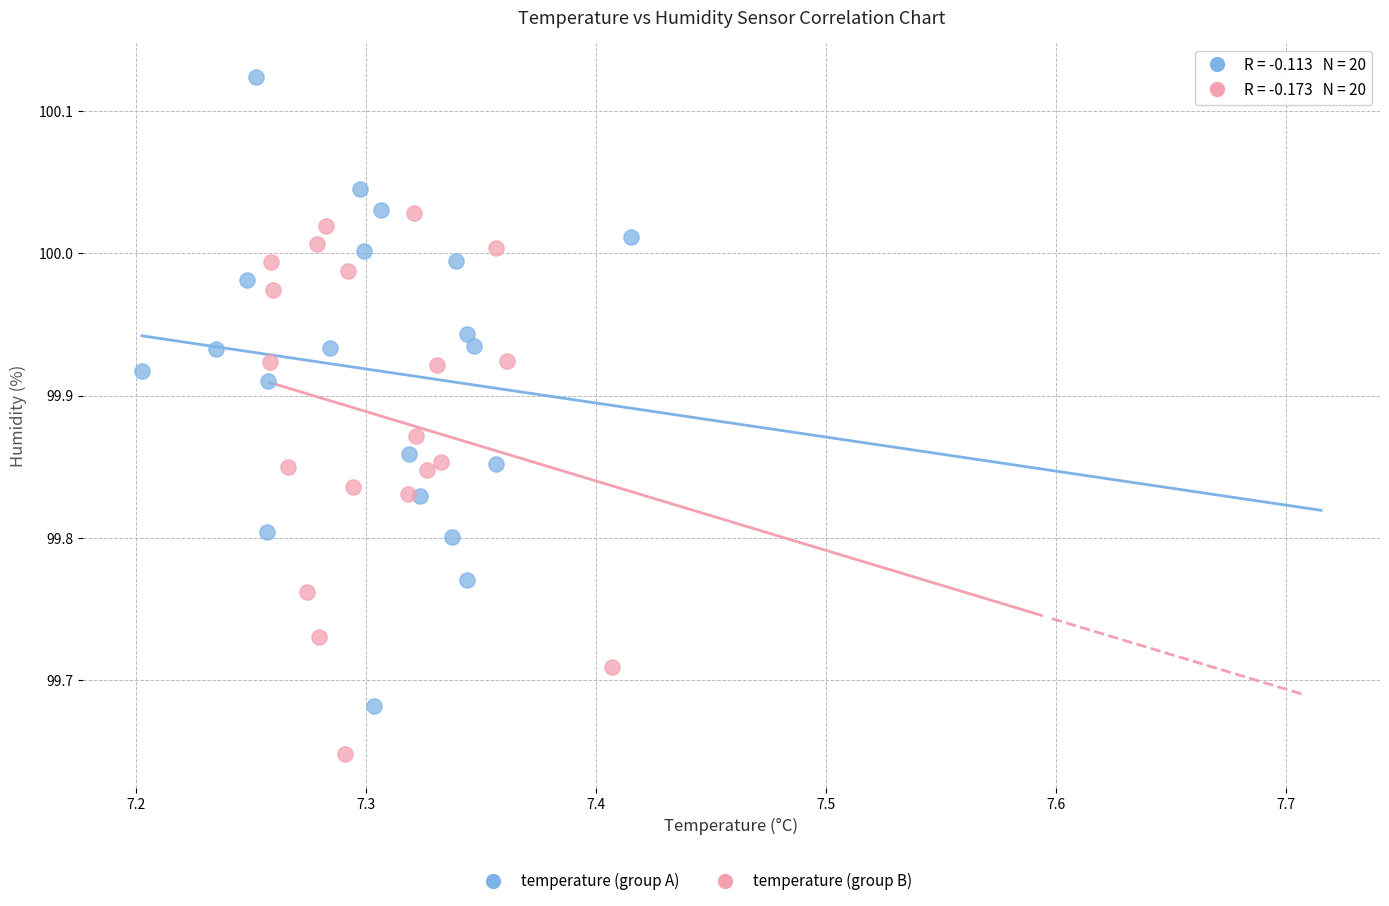

Which series contains the highest Y value?

temperature (group A)